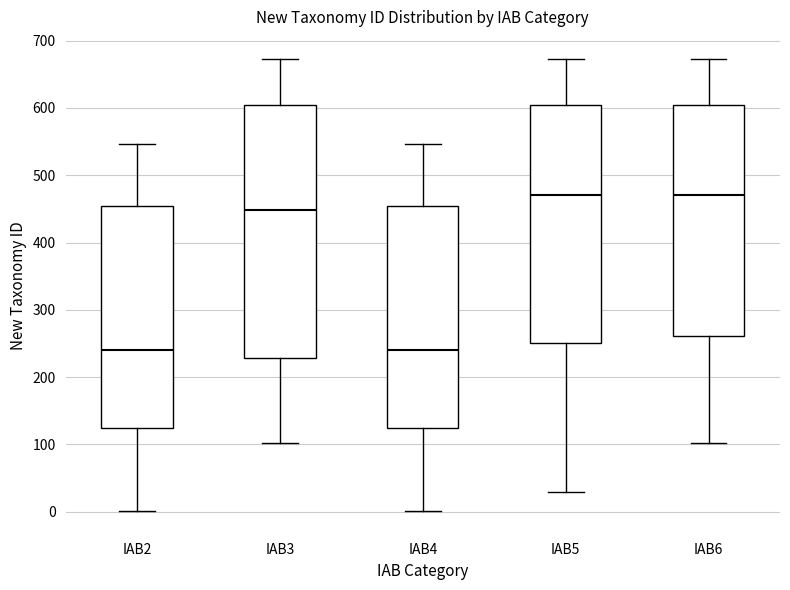

Reading left to right, transcribe this box plot: for each box, give where its median line is, the range the box spans, and where its two whiskers end, as read against the y-axis. The values are not printed on the chart, so give them approximately, as read against the axis.

IAB2: median 240, box 130 to 450, whiskers 0 to 550
IAB3: median 450, box 230 to 600, whiskers 100 to 670
IAB4: median 240, box 130 to 450, whiskers 0 to 550
IAB5: median 470, box 250 to 600, whiskers 30 to 670
IAB6: median 470, box 260 to 600, whiskers 100 to 670